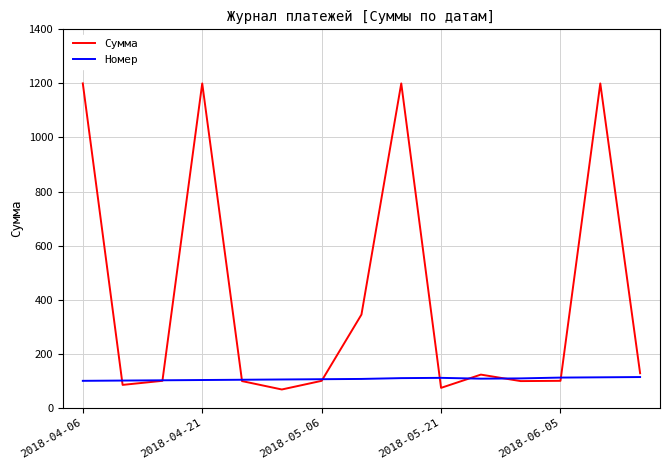

Which series has the widest spread of values?

Сумма